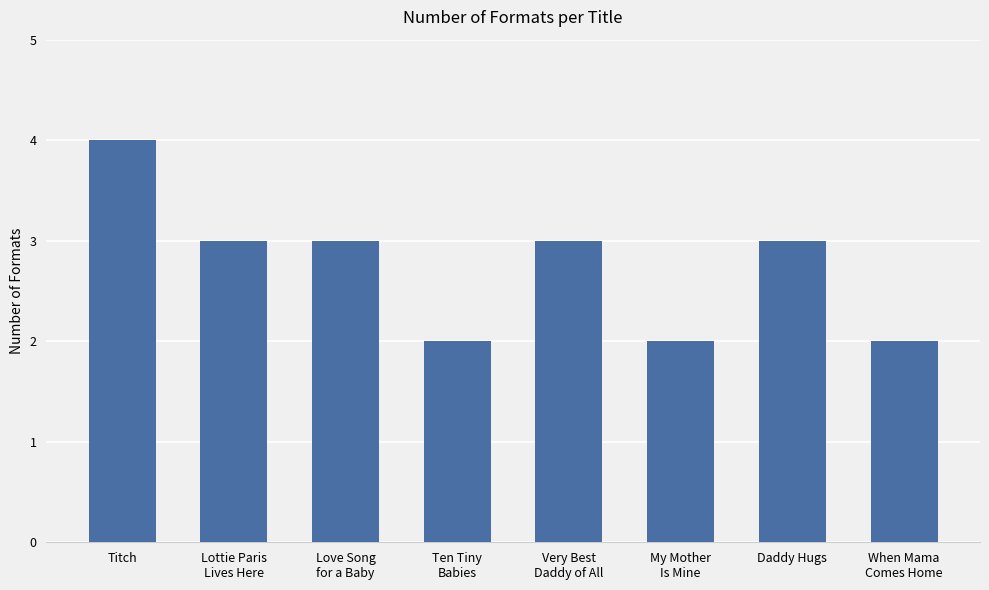

What is the minimum value shown in the chart?

2